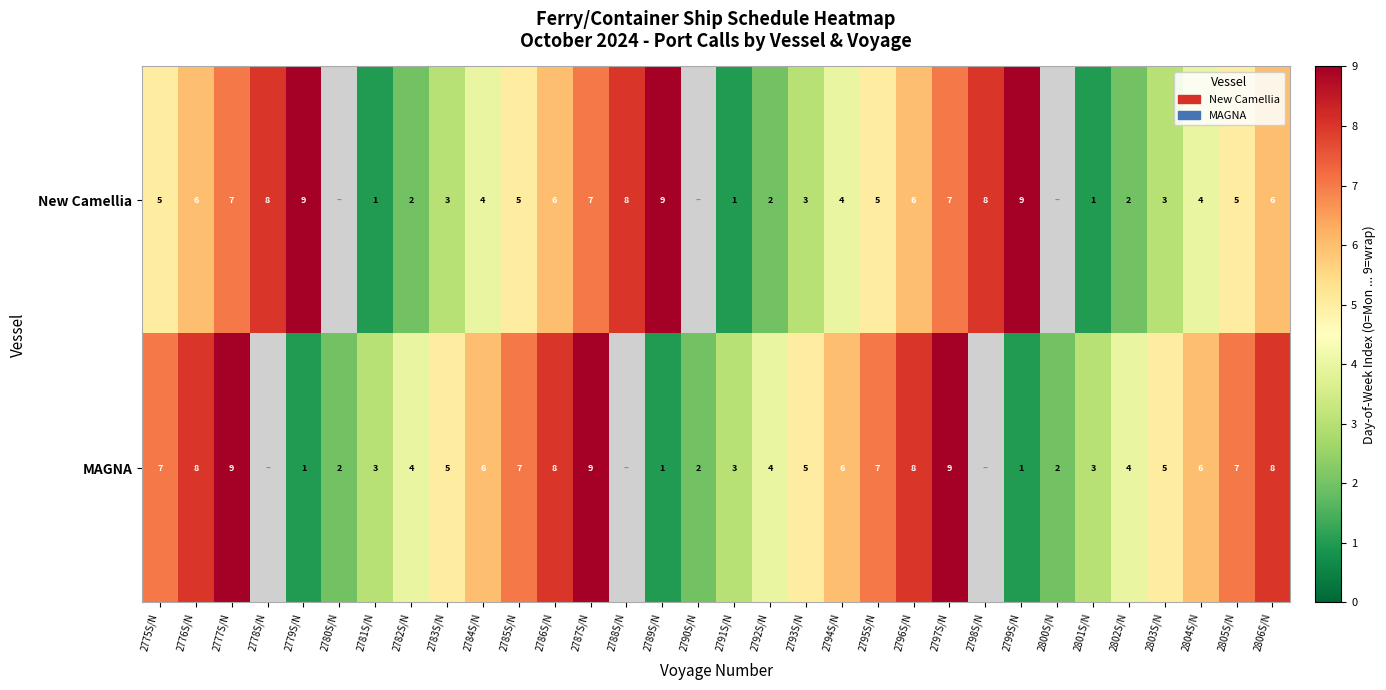

True or false: MAGNA has a value of 6.1 at 2797S/N.

False